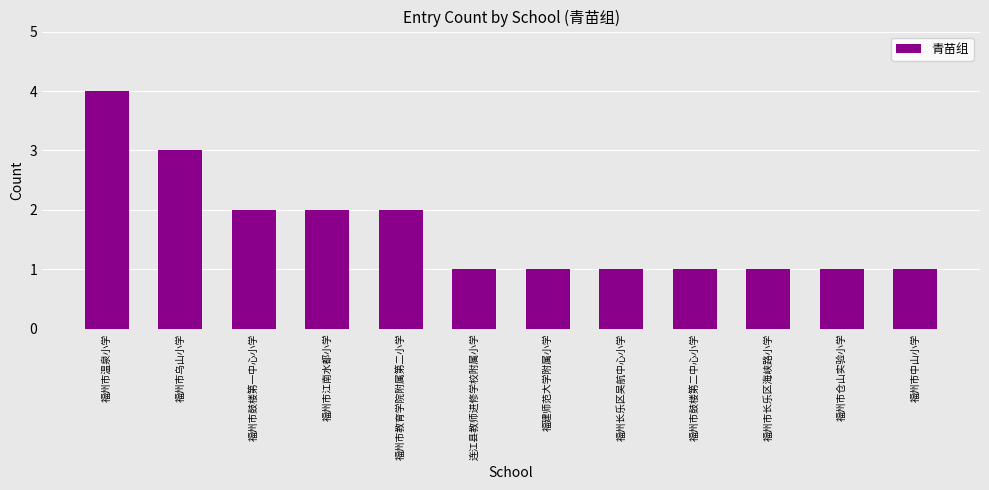

What is the difference between the maximum and minimum values?

3